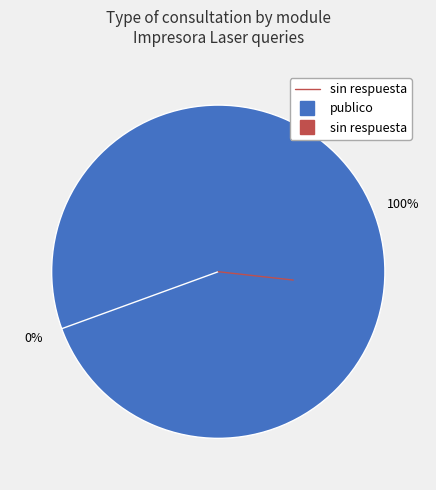

To the nearest percent, what is the average slice percentage?

50%